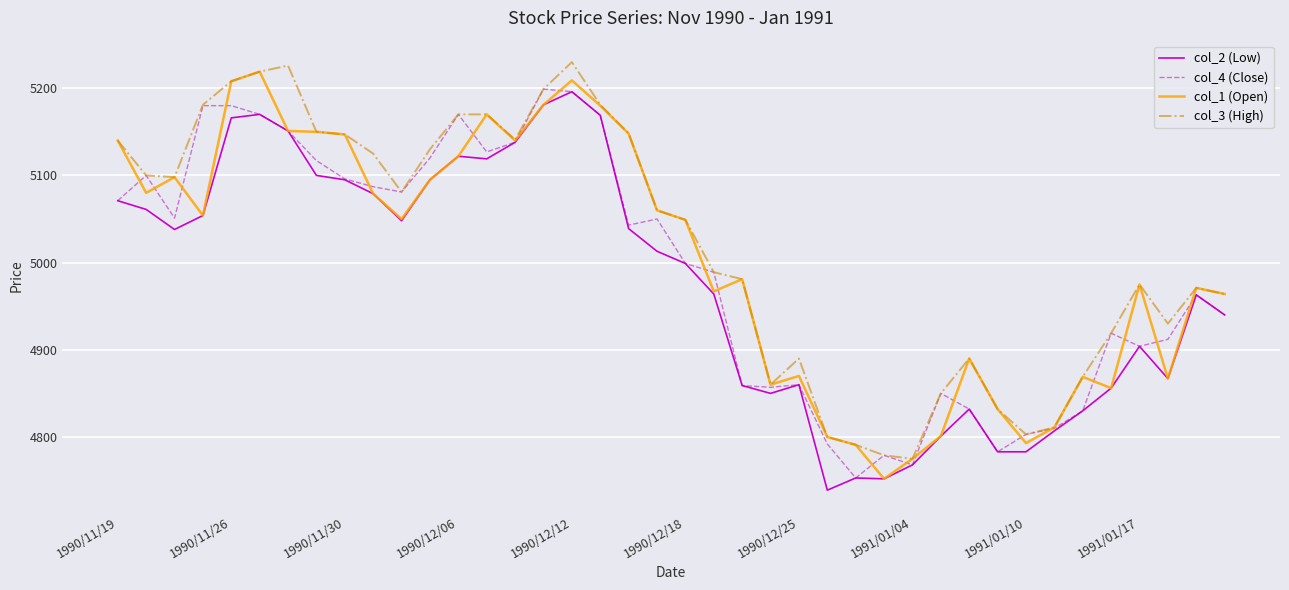

In col_1 (Open), how many points are higher than both neighbors (excluding endpoints)?

10